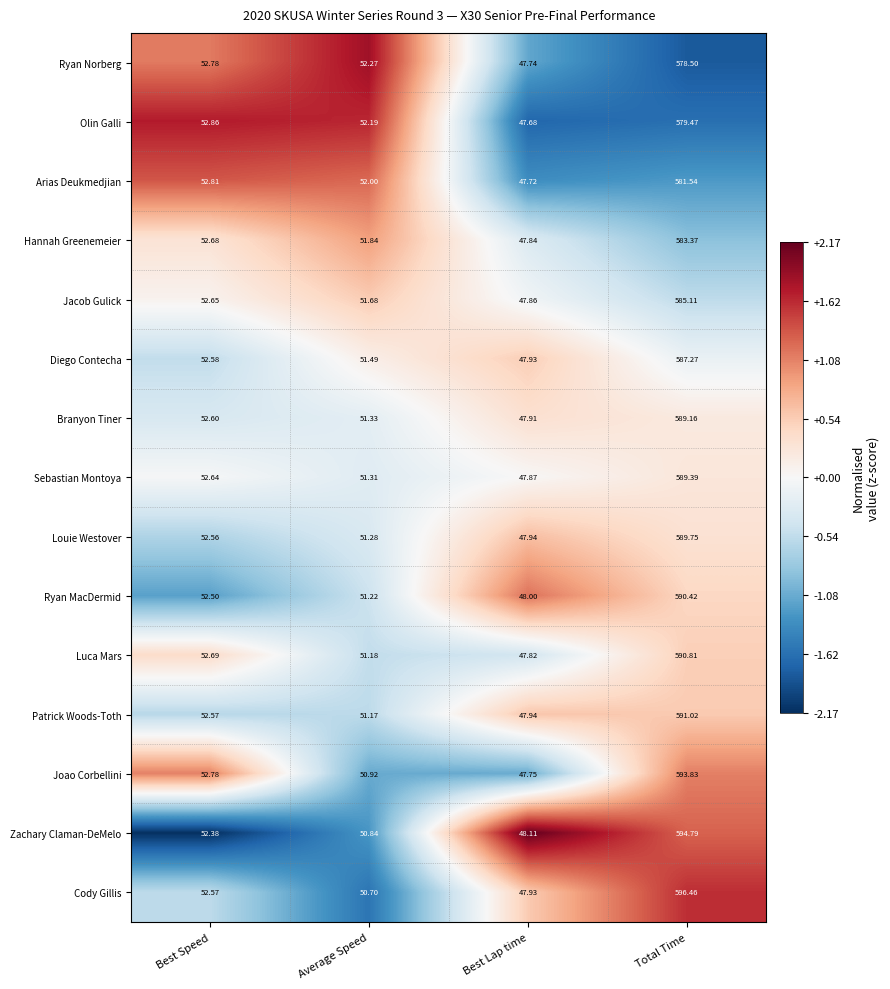

How many distinct data groups are displayed?

15